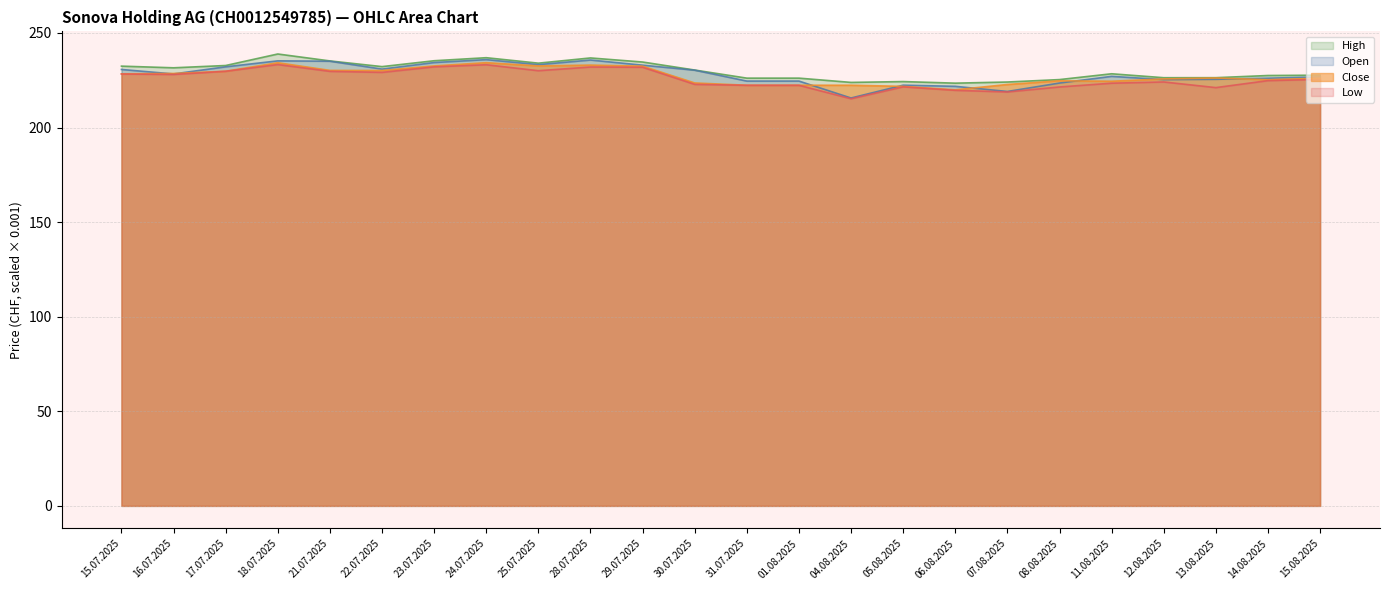

True or false: Open and Close cross at least once.

True